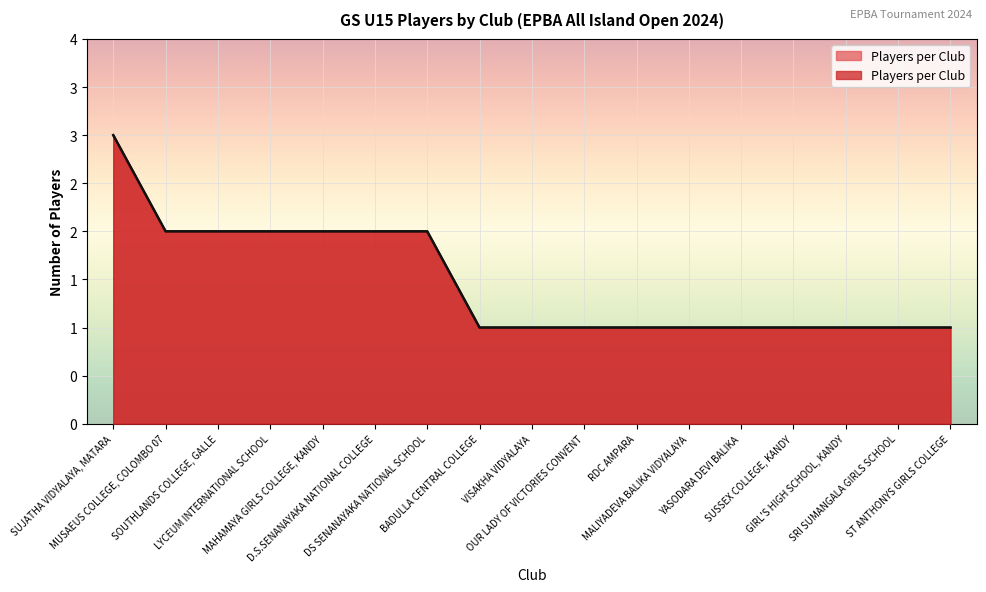

What is the ratio of the value at RDC AMPARA to the value at GIRL'S HIGH SCHOOL, KANDY?

1.0